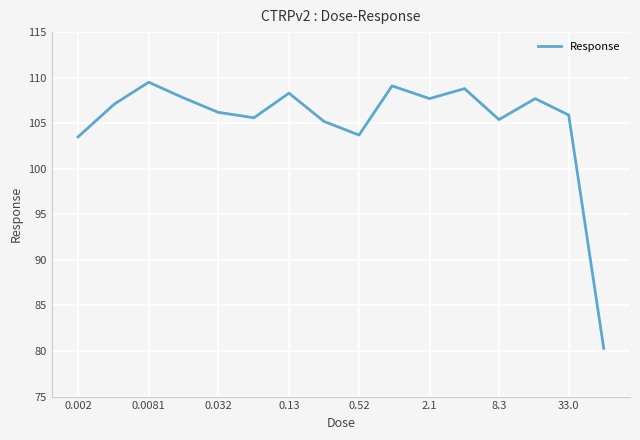

What is the smallest value displayed?

80.3